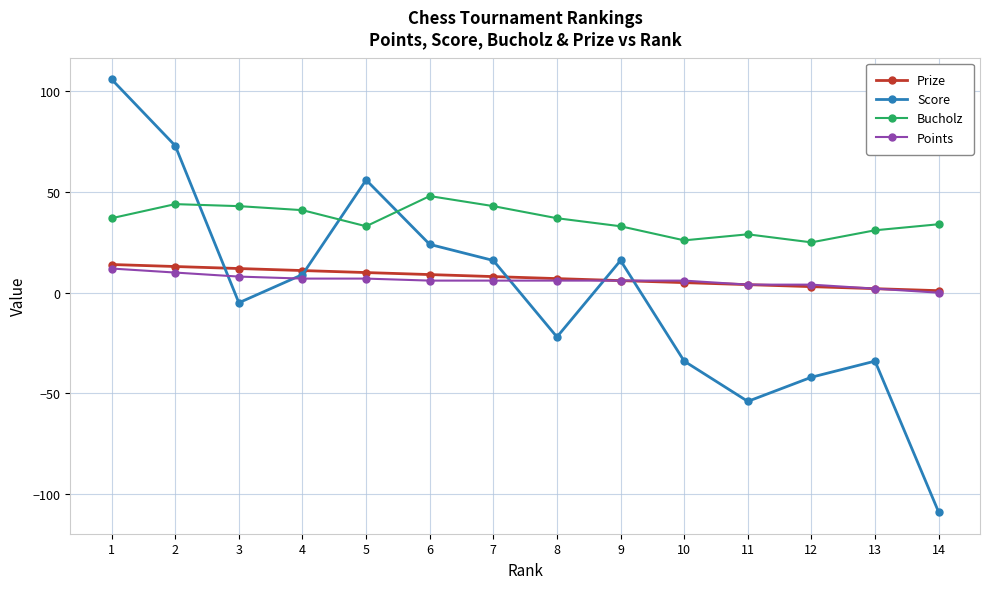

What is the minimum value for Bucholz?

25